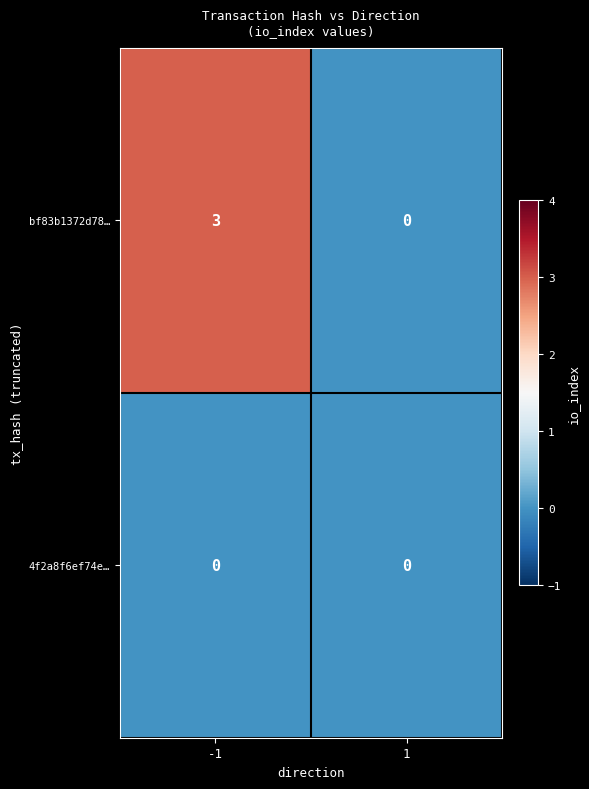

Which series changed the most between -1 and 1?

bf83b1372d78…